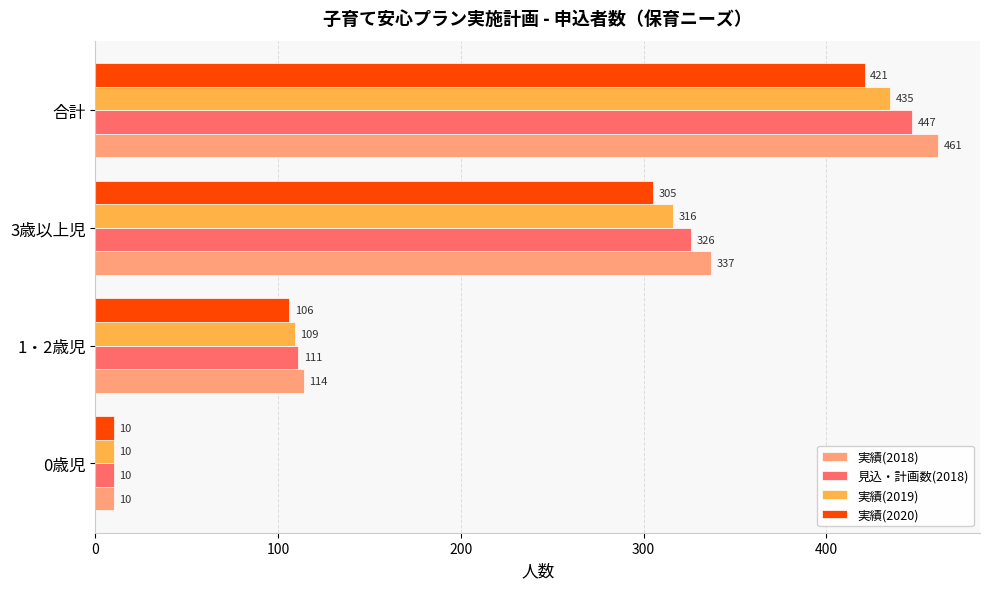

How many 見込・計画数(2018) values are between 111 and 447?

3